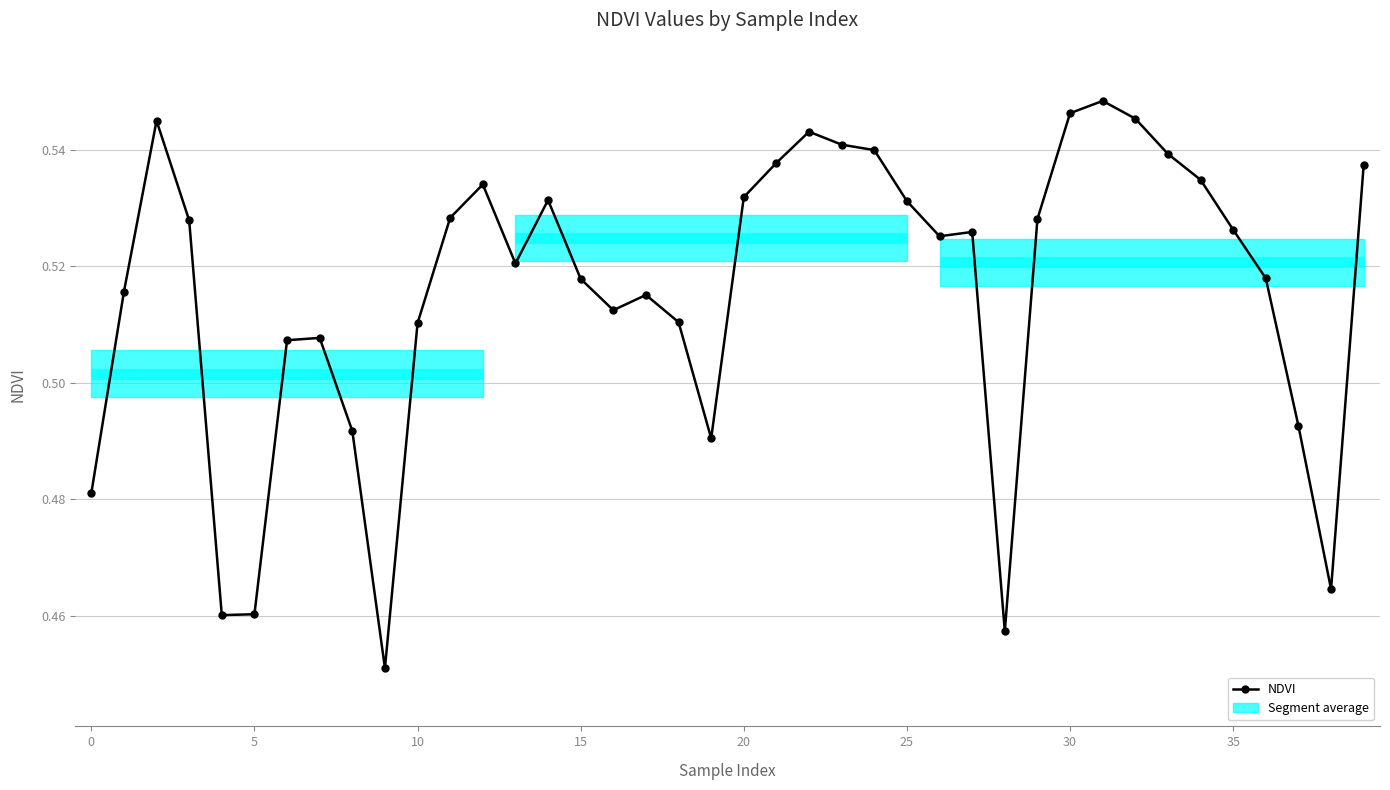

How many values are between 0 and 1?

40